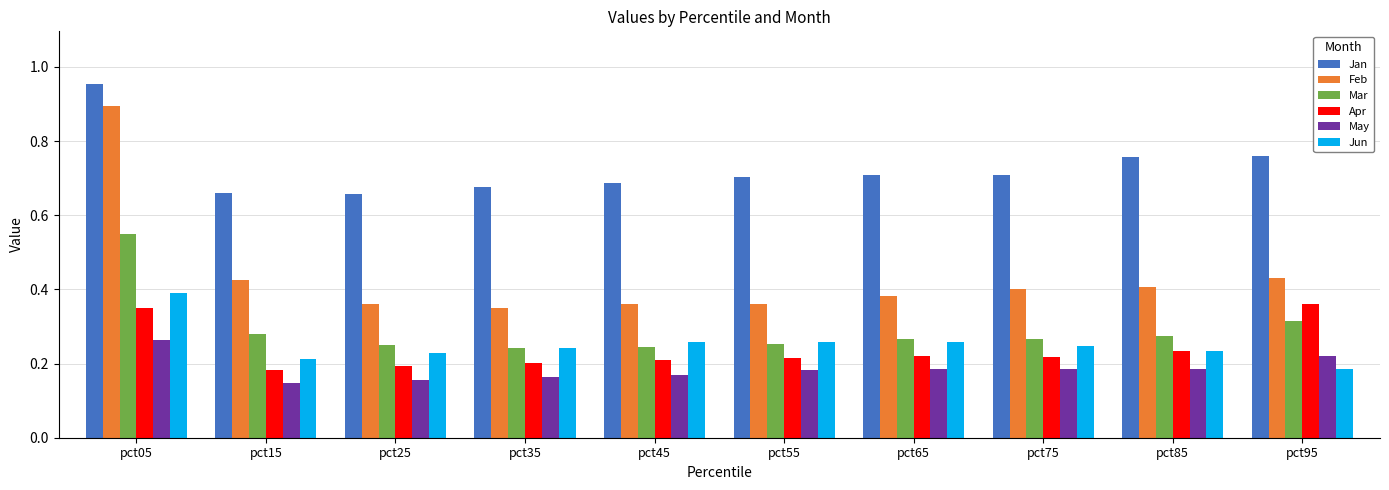

Which category has the highest value in the Mar series?

pct05